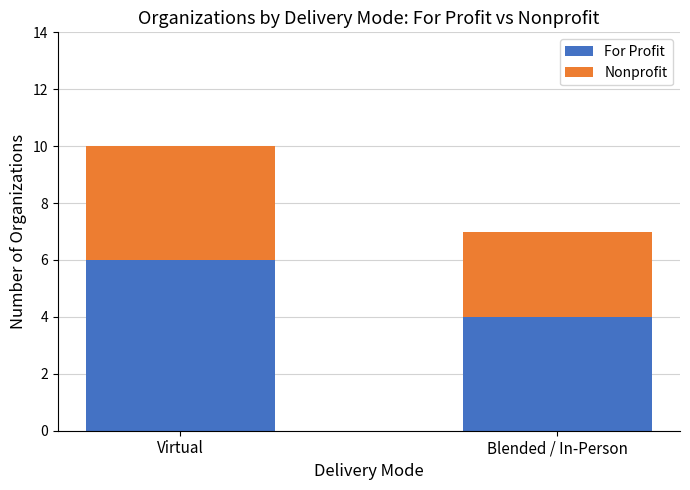

Does the chart contain stacked bars?

Yes